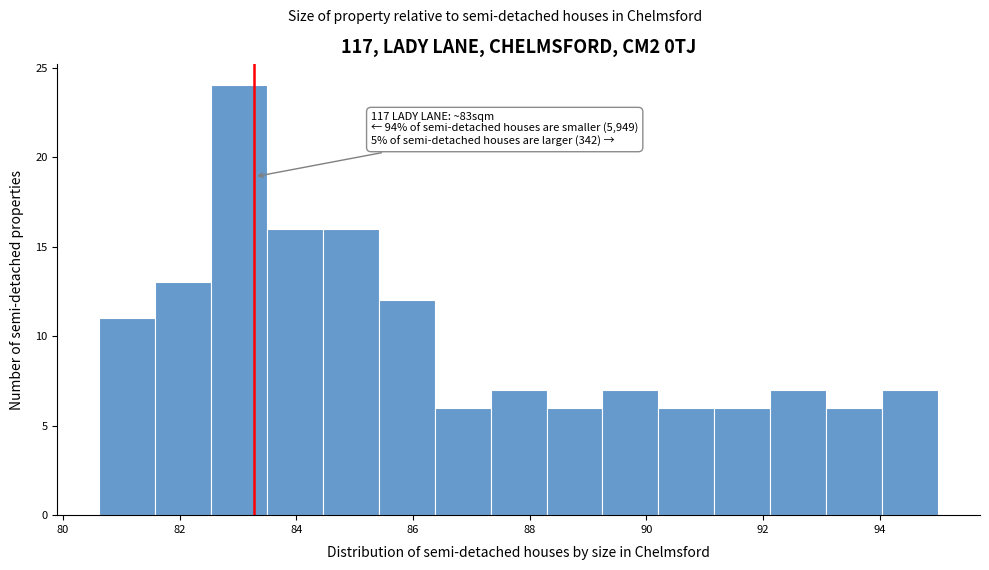

Which range on the x-axis has the tallest bar?

82.6 to 83.4